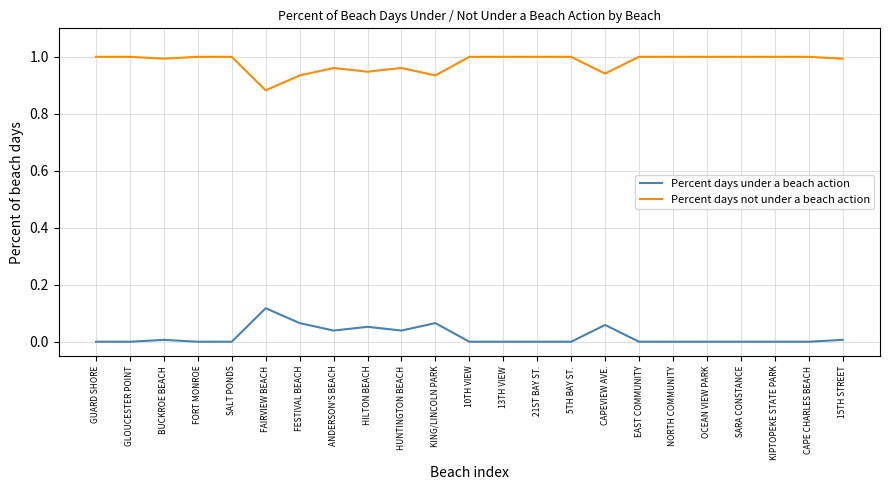

The Percent days not under a beach action series shows 1.0 at SALT PONDS. True or false?

True